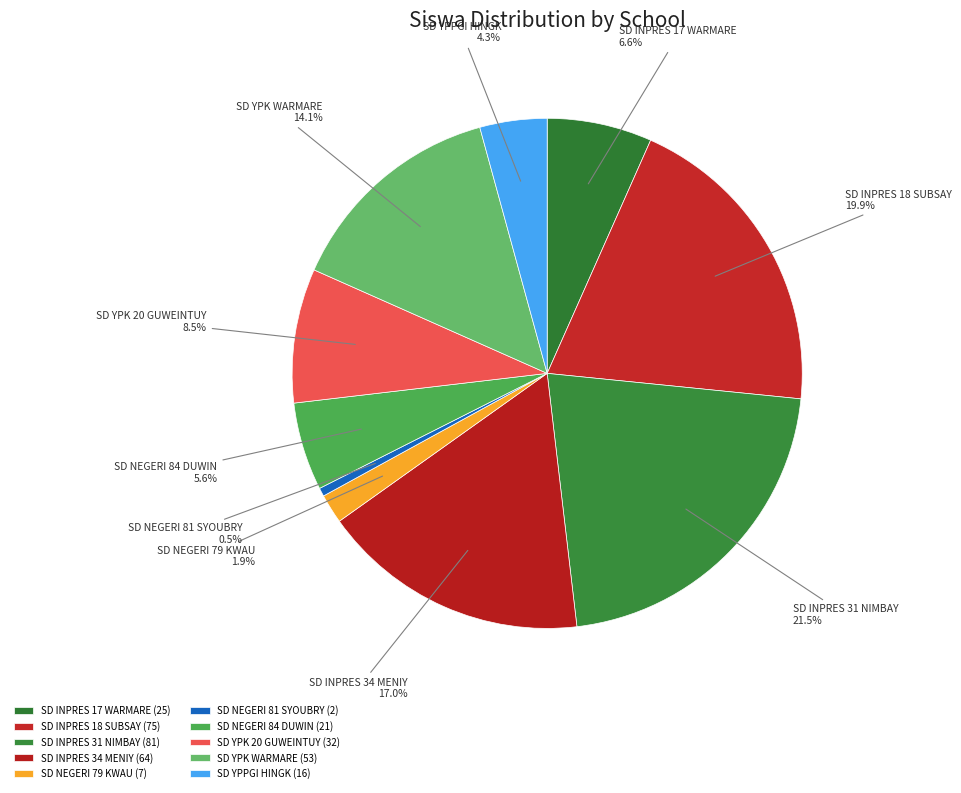

Rank the categories by value from highest to lowest.

SD INPRES 31 NIMBAY, SD INPRES 18 SUBSAY, SD INPRES 34 MENIY, SD YPK WARMARE, SD YPK 20 GUWEINTUY, SD INPRES 17 WARMARE, SD NEGERI 84 DUWIN, SD YPPGI HINGK, SD NEGERI 79 KWAU, SD NEGERI 81 SYOUBRY